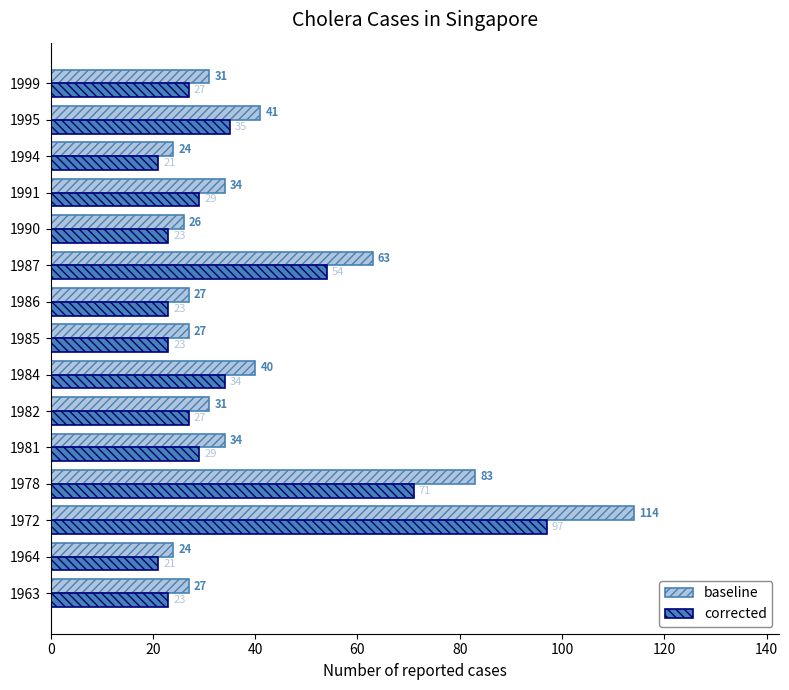

Where is baseline nearest to the value 69?

1987